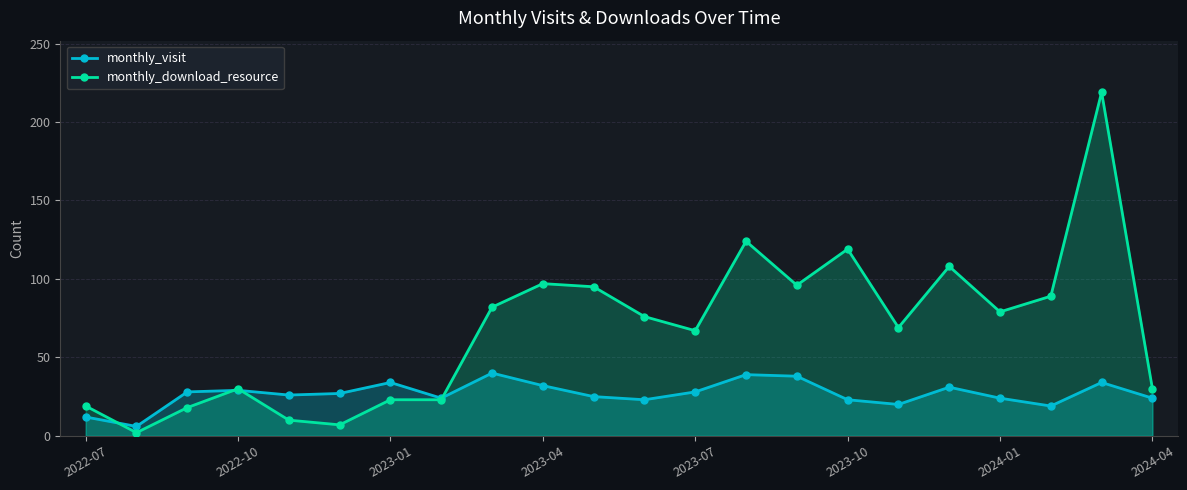

What is the difference between the highest and lowest values at 2024-04?

6